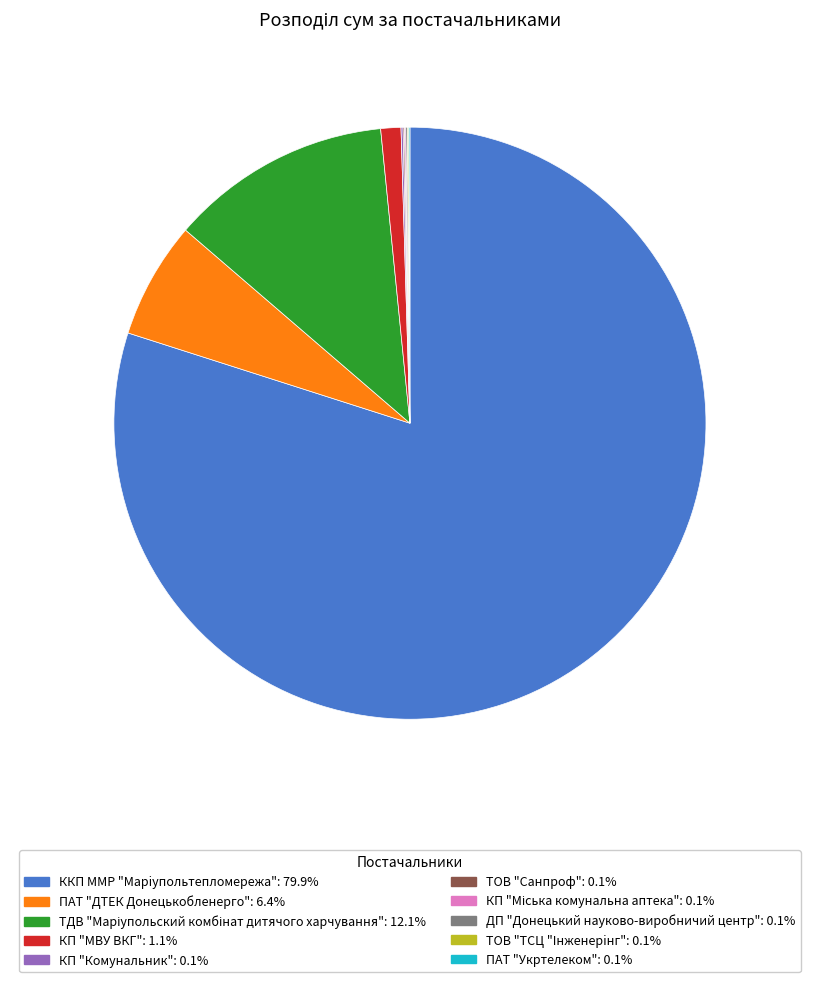

What is the majority slice?

ККП ММР "Марiупольтепломережа"